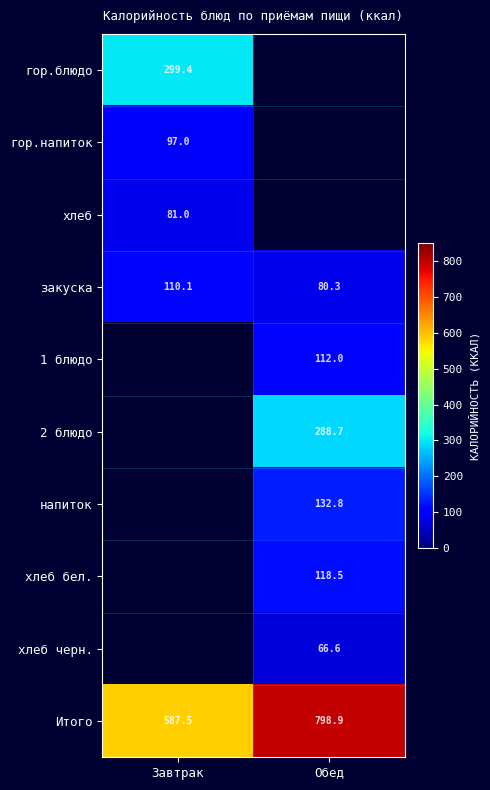

Between Обед and Завтрак, which is larger?

Завтрак